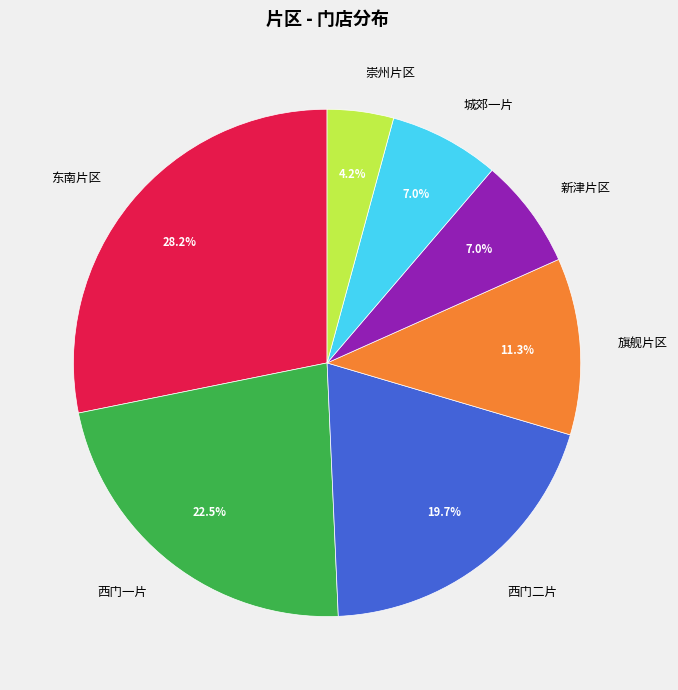

To the nearest percent, what is the combined percentage of 崇州片区 and 城郊一片?

11%